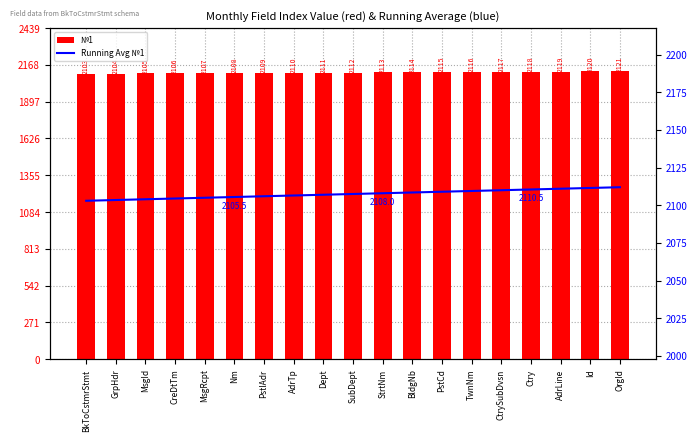

The value of №1 at PstCd is 3218.2. True or false?

False